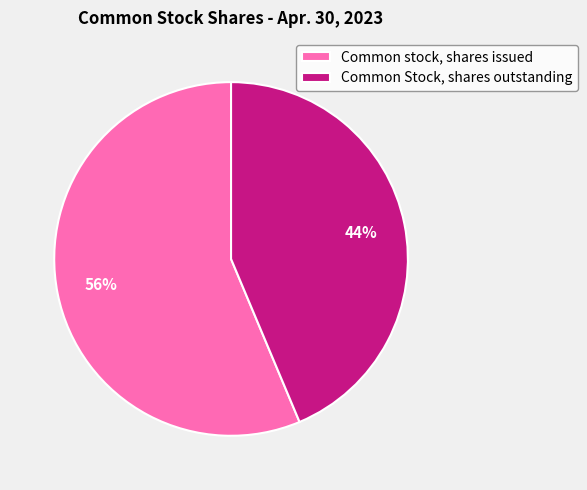

To the nearest percent, what is the combined percentage of Common Stock, shares outstanding and Common stock, shares issued?

100%